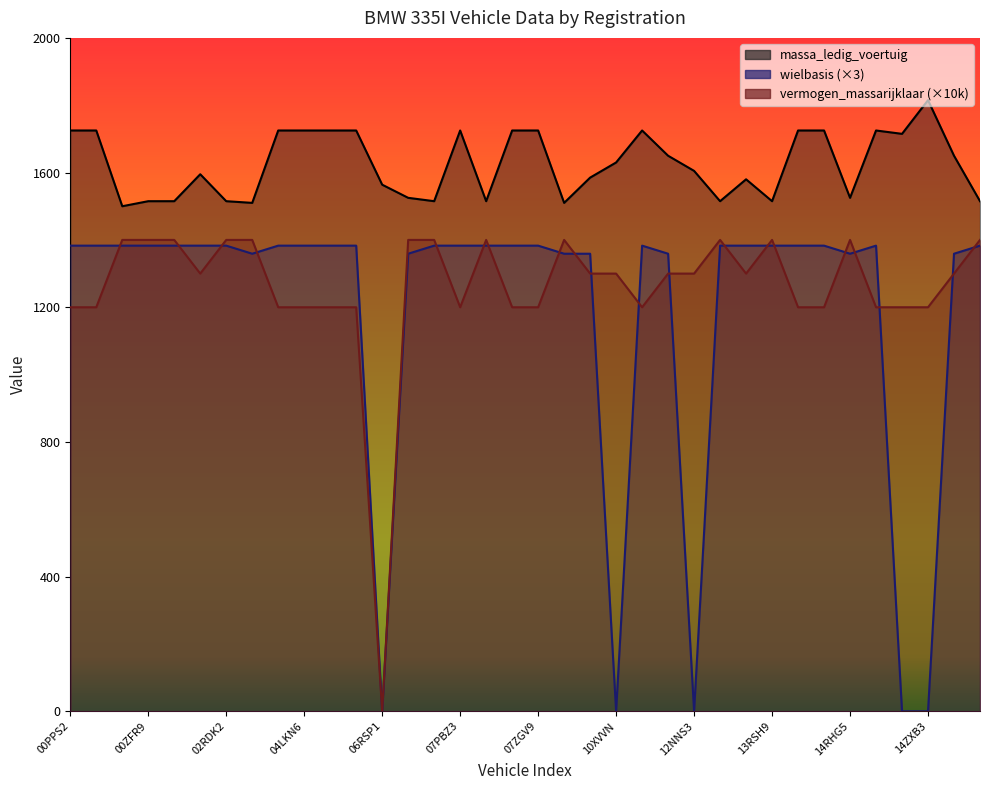

What are all the series names shown in the legend?

massa_ledig_voertuig, wielbasis, vermogen_massarijklaar